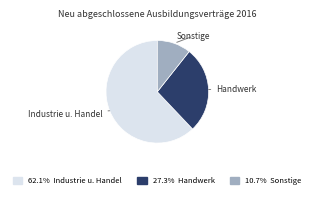

Is there a majority slice in this chart?

Yes